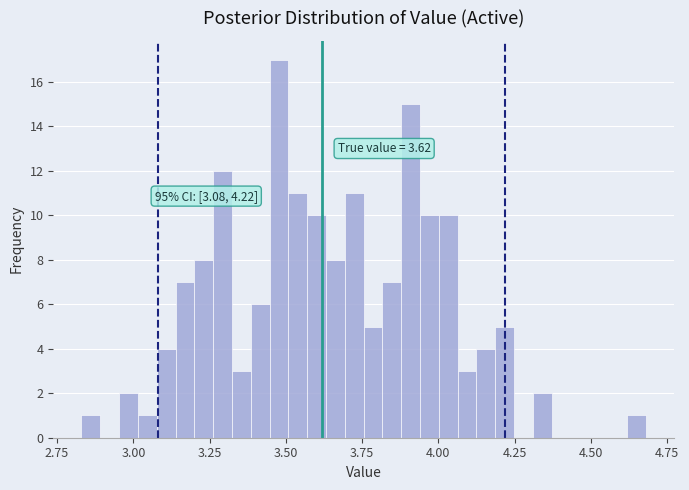

Read against the x-axis, roughly where is the centre of the tallest bar?

3.50